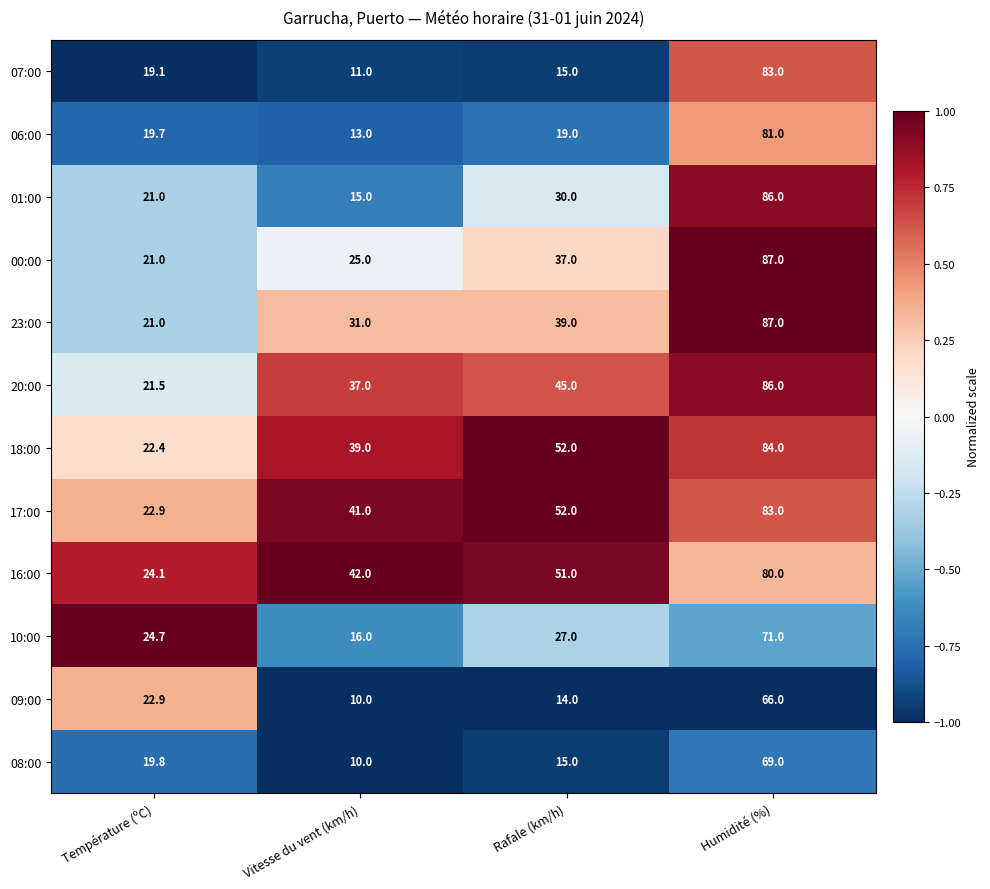

What is the total value across all series at Température (ºC)?

260.1